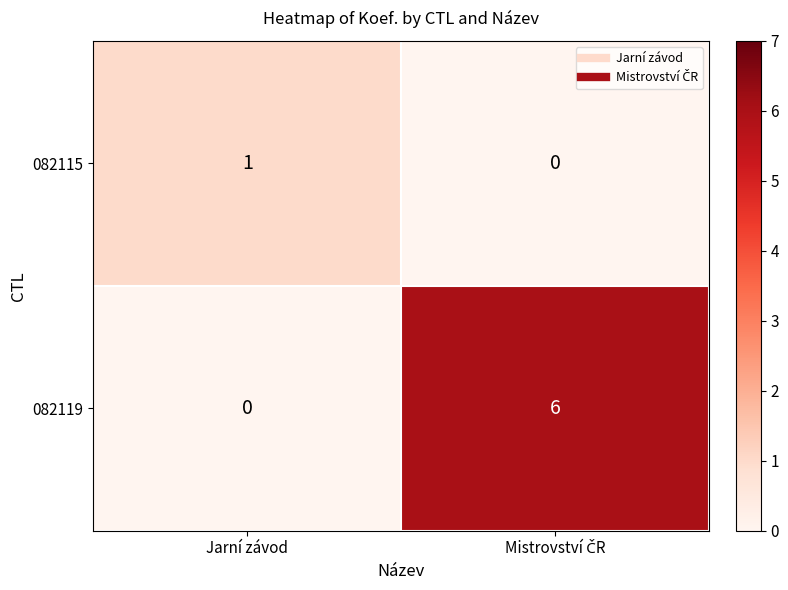

What is the average value of the 082119 series?

3